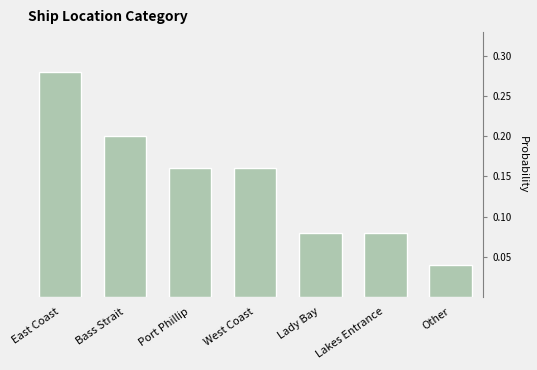

What is the label of the 4th bar from the right?

West Coast